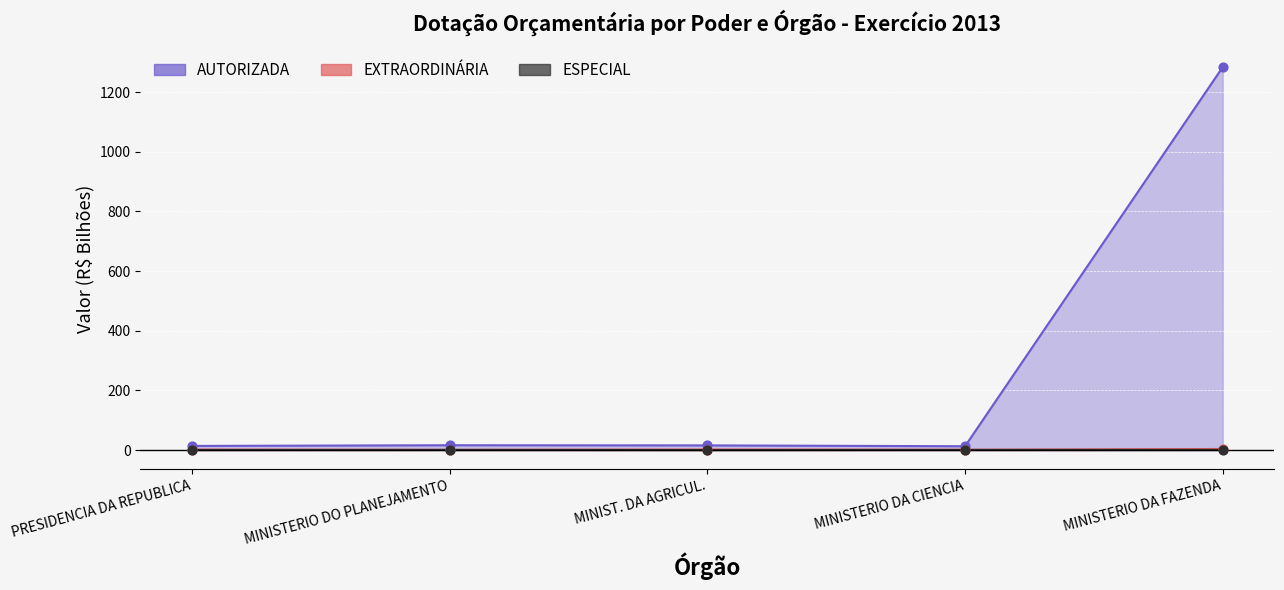

Is the value of EXTRAORDINÁRIA at MINISTERIO DA CIENCIA greater than the value of ESPECIAL at PRESIDENCIA DA REPUBLICA?

Yes